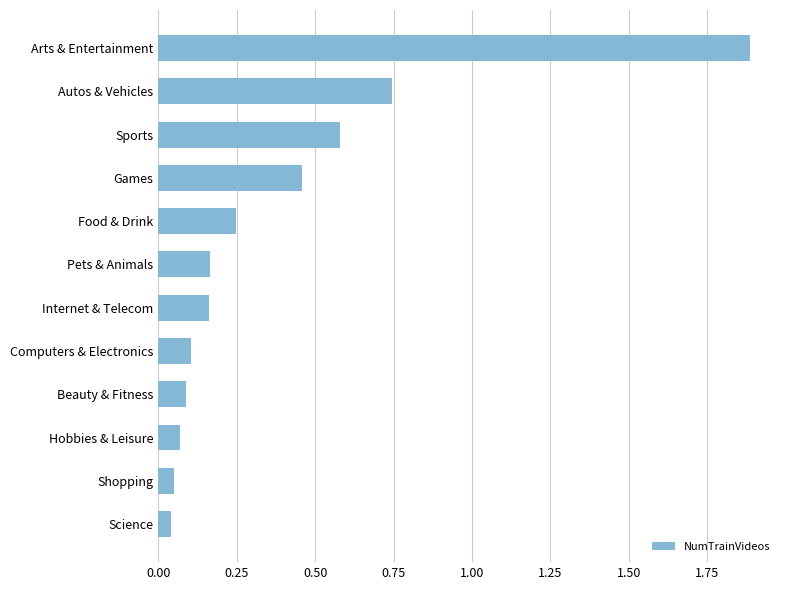

Is it true that the value at Beauty & Fitness is 0.0?

False